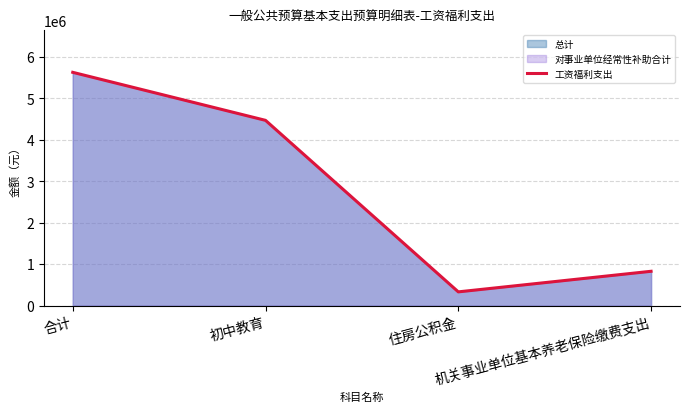

Reading left to right, list all the values displayed in this chart.

5631948.5	4472412.5	331296.0	828240.0